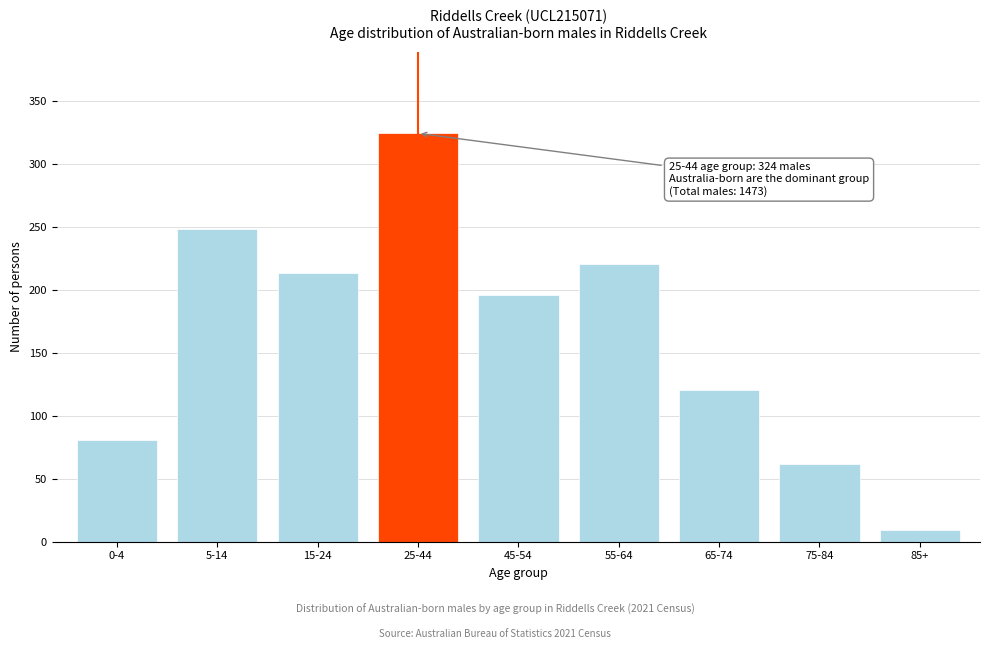

Reading left to right, extract all data points from this chart.

81	248	213	324	196	220	120	62	9